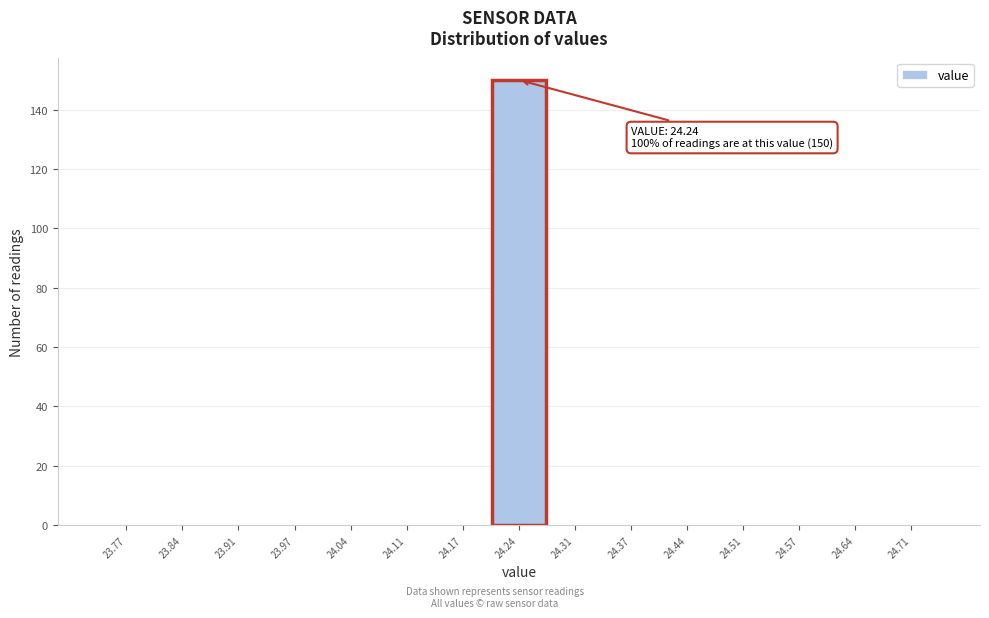

Which range on the x-axis has the tallest bar?

24.21 to 24.27